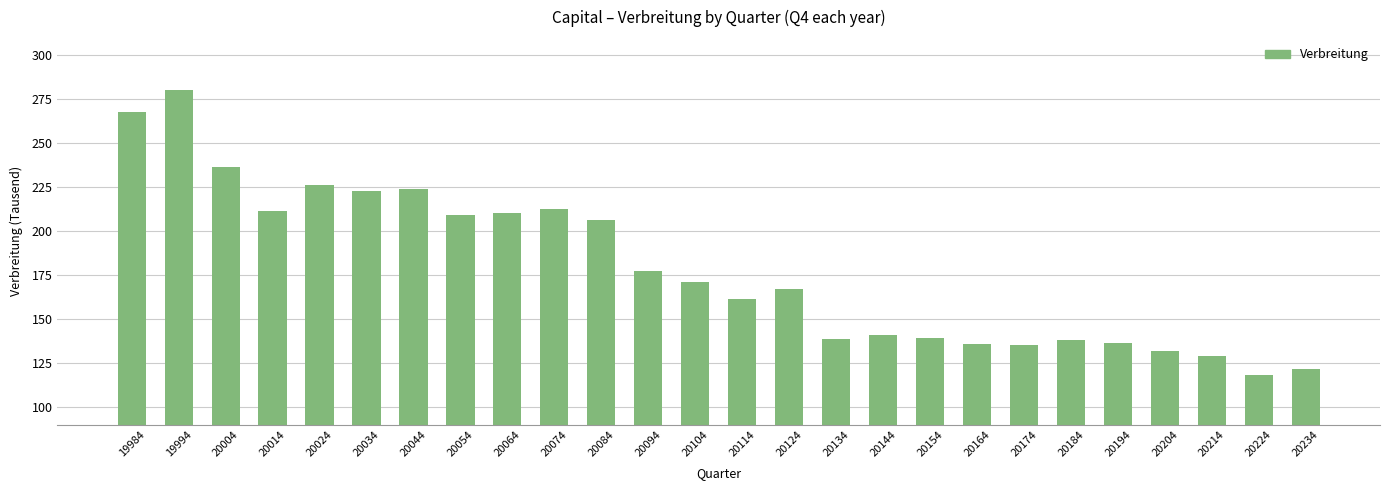

What is the maximum value shown in the chart?

279.8